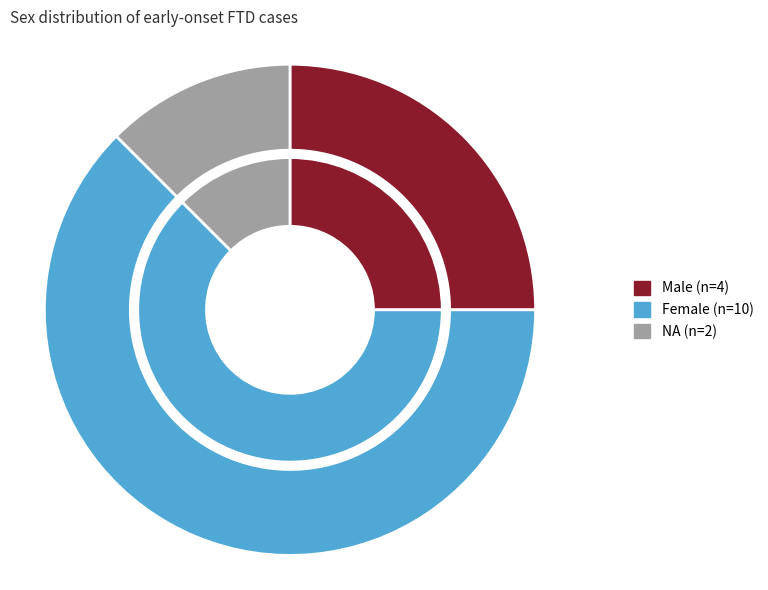

Which has a higher value, M or F?

F